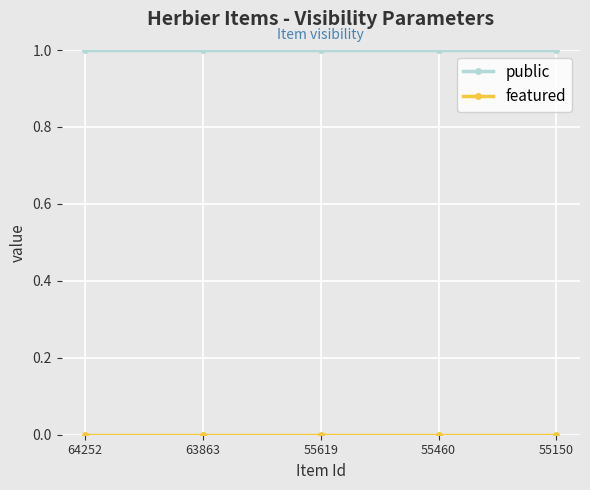

What is the total value across all series at 64252?

1